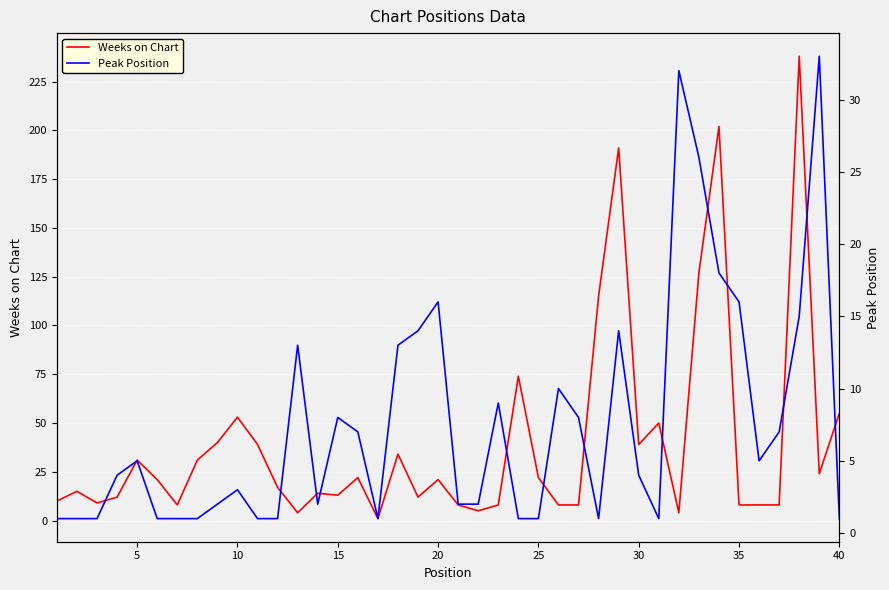

What is the sum of all Peak Position values?

302